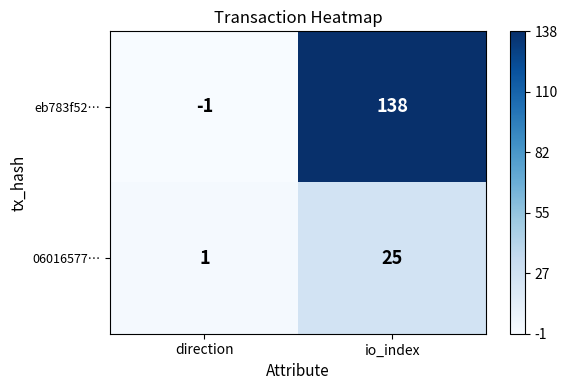

Rank the series by their maximum value, from highest to lowest.

eb783f52…, 06016577…